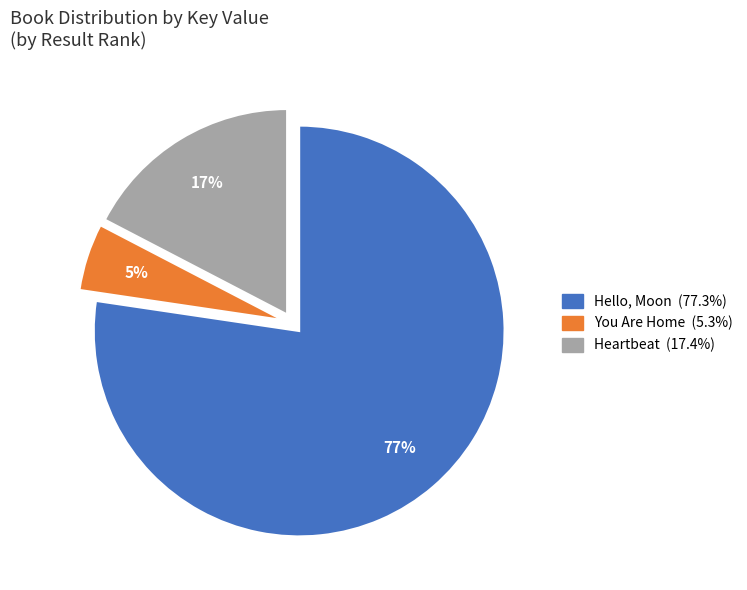

Approximately how many times larger is the value at You Are Home compared to Heartbeat?

0.3